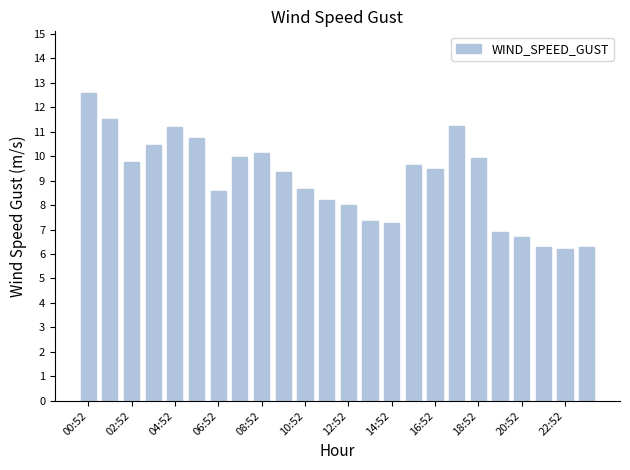

What is the difference between the maximum and minimum values?

6.4